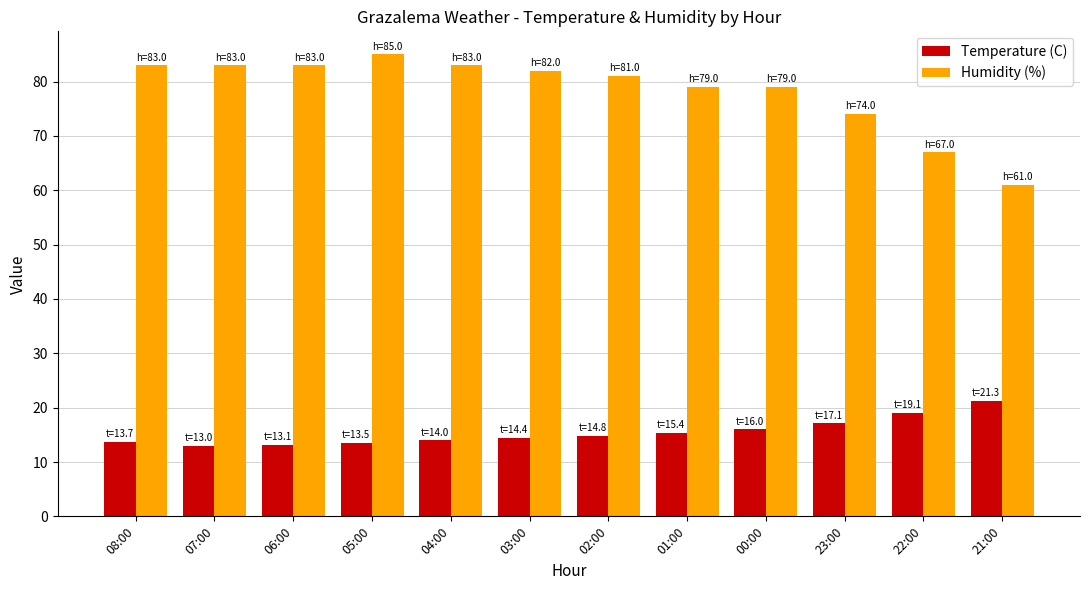

Is it true that Humidity (%) equals 130.4 at 02:00?

False